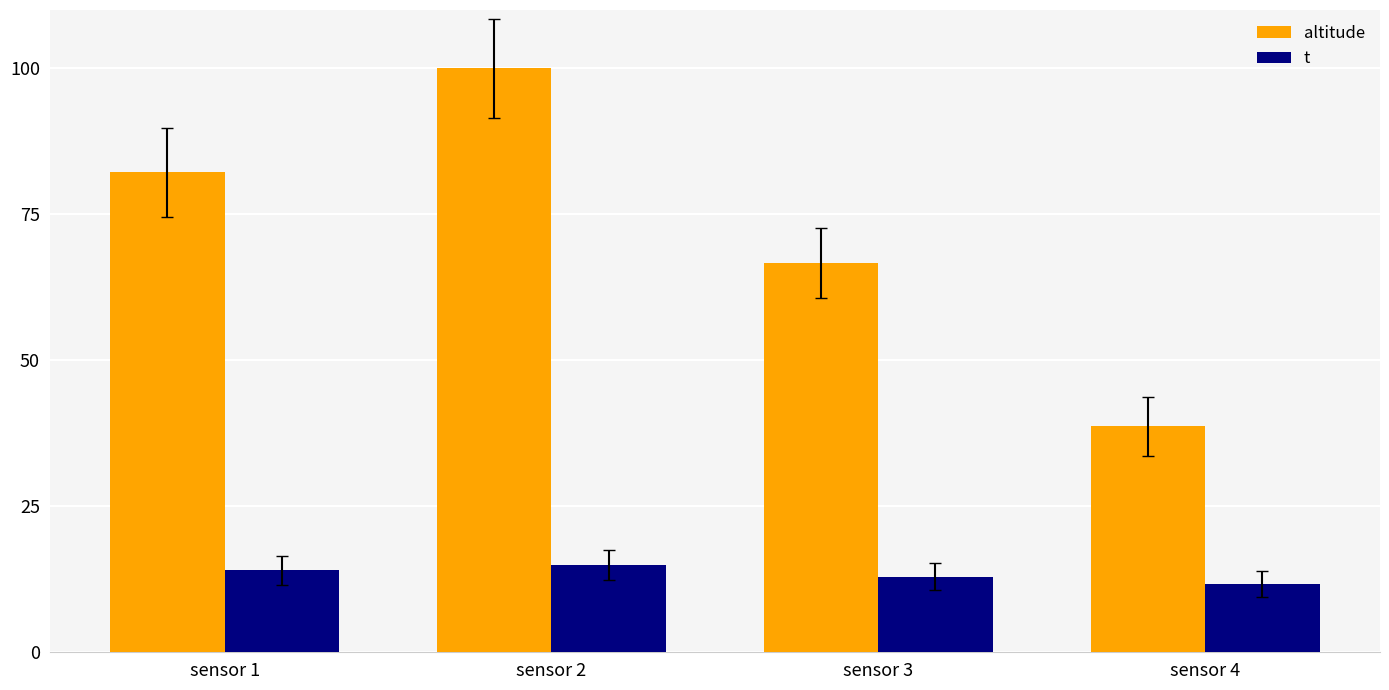

What are all the series names shown in the legend?

altitude, t